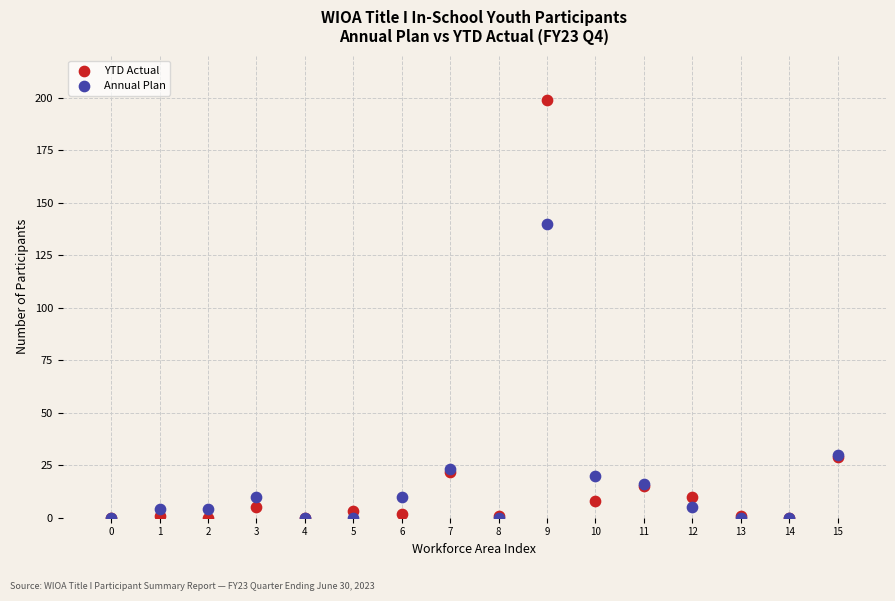

In the YTD Actual series, what Y value is closest to 99?

29